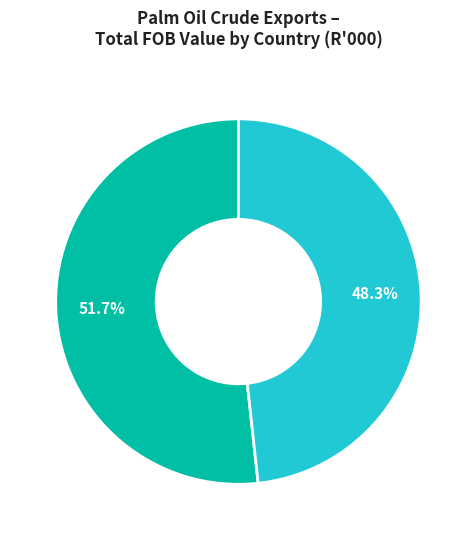

Is there any slice that represents more than half of the pie?

Yes